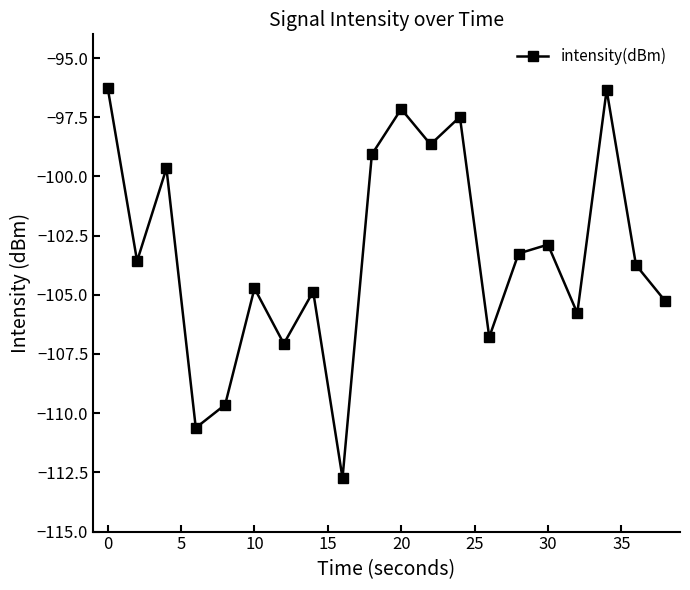

Count the number of values greater than -103.

8